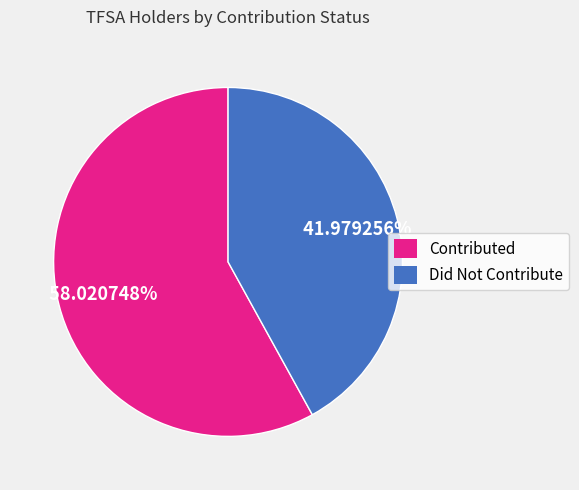

What is the largest slice in the pie chart?

Contributed